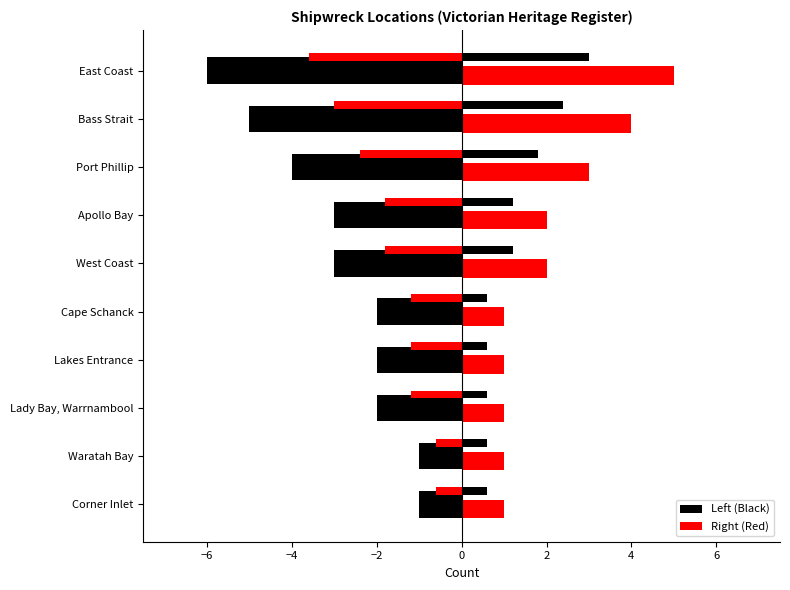

The Right (Red) series shows 9 at 9. True or false?

False